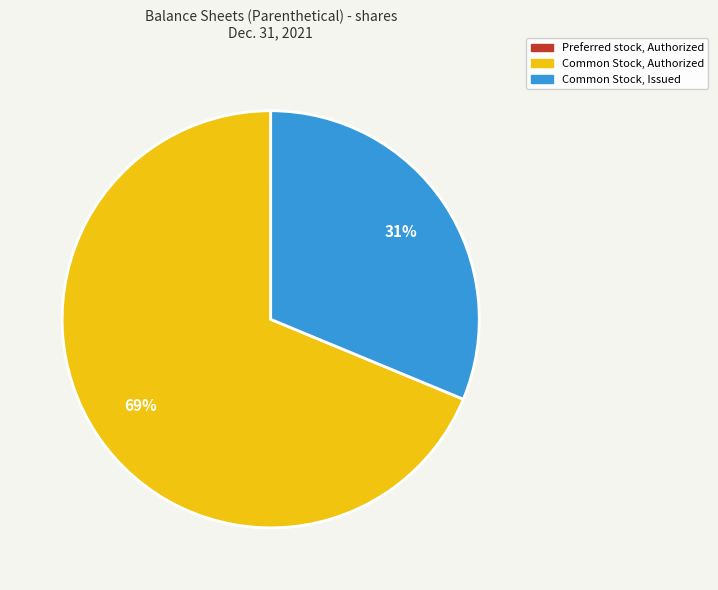

Is there a majority slice in this chart?

Yes